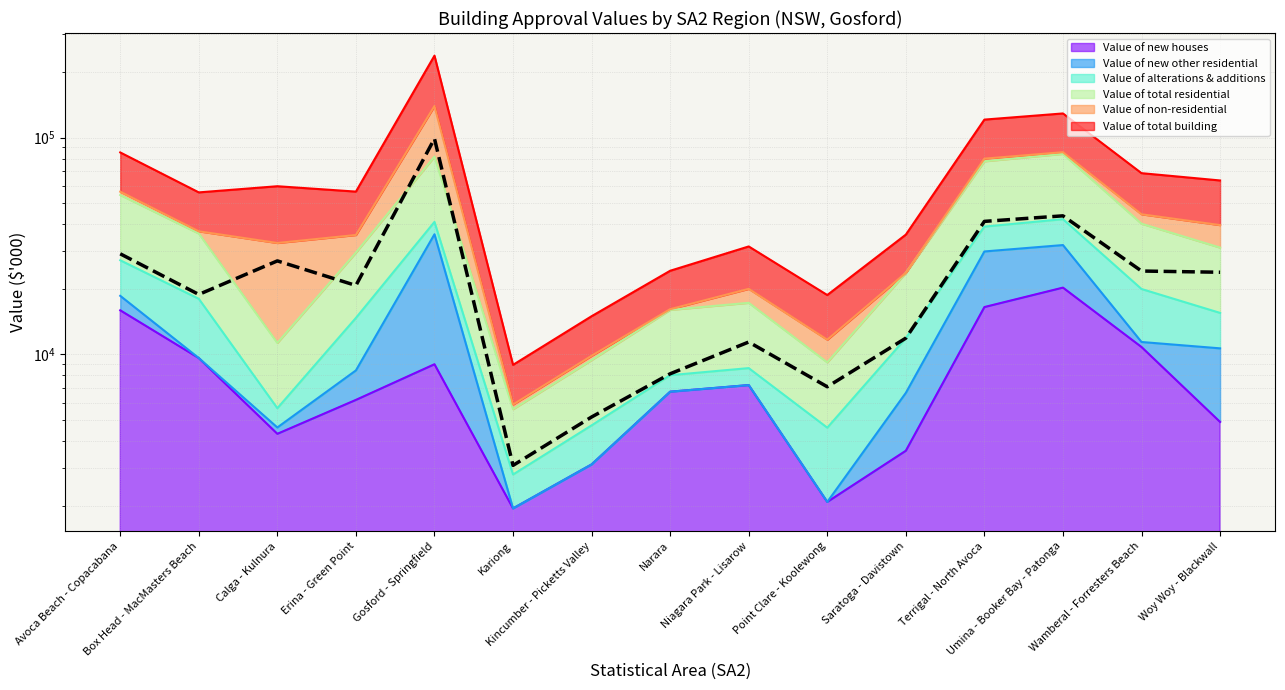

Which label corresponds to the smallest value in the chart?

Kariong